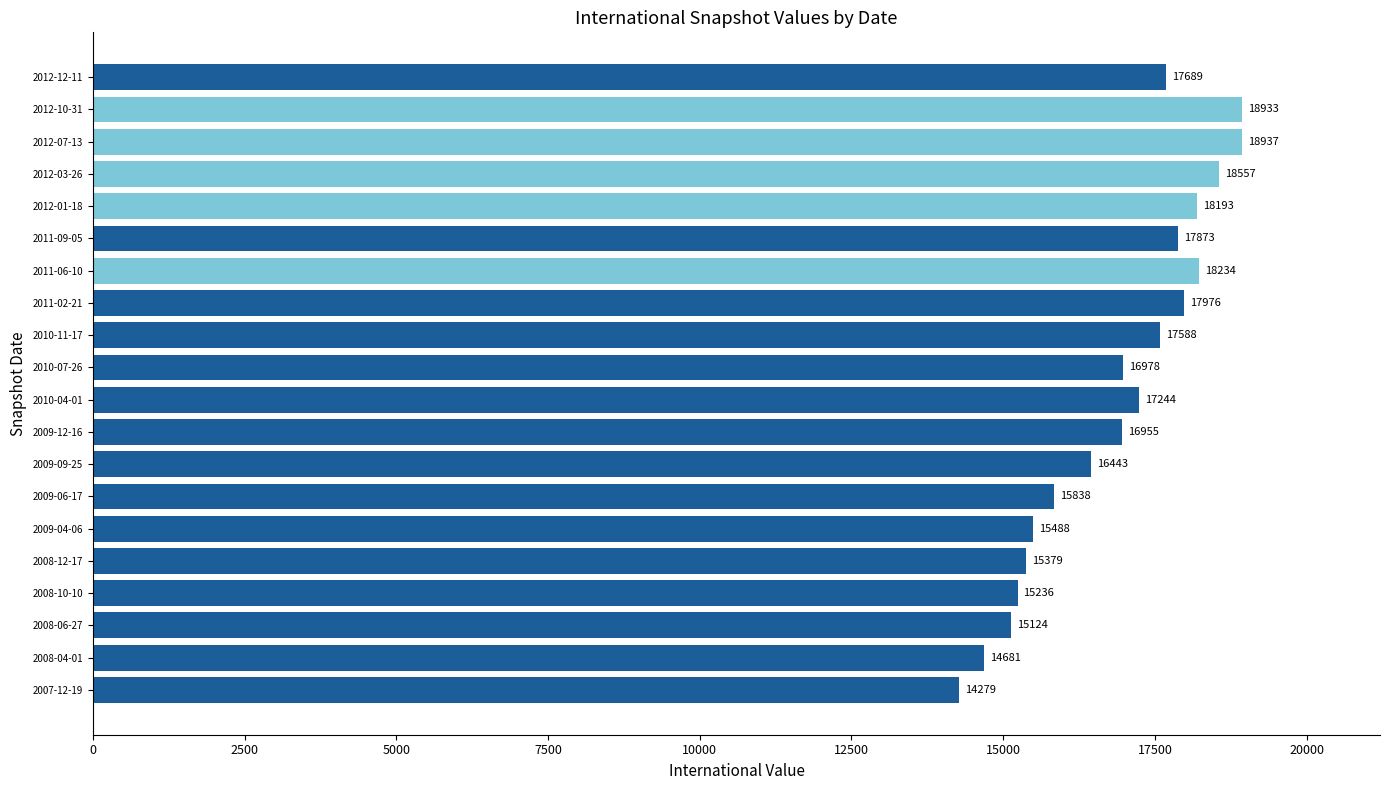

Reading bottom to top, transcribe all the data shown in this chart.

2007-12-19=14279	2008-04-01=14681	2008-06-27=15124	2008-10-10=15236	2008-12-17=15379	2009-04-06=15488	2009-06-17=15838	2009-09-25=16443	2009-12-16=16955	2010-04-01=17244	2010-07-26=16978	2010-11-17=17588	2011-02-21=17976	2011-06-10=18234	2011-09-05=17873	2012-01-18=18193	2012-03-26=18557	2012-07-13=18937	2012-10-31=18933	2012-12-11=17689